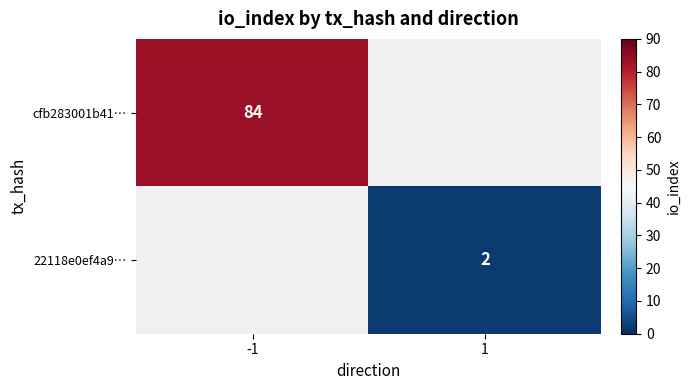

The value of 22118e0ef4a9… at 1 is 3. True or false?

False